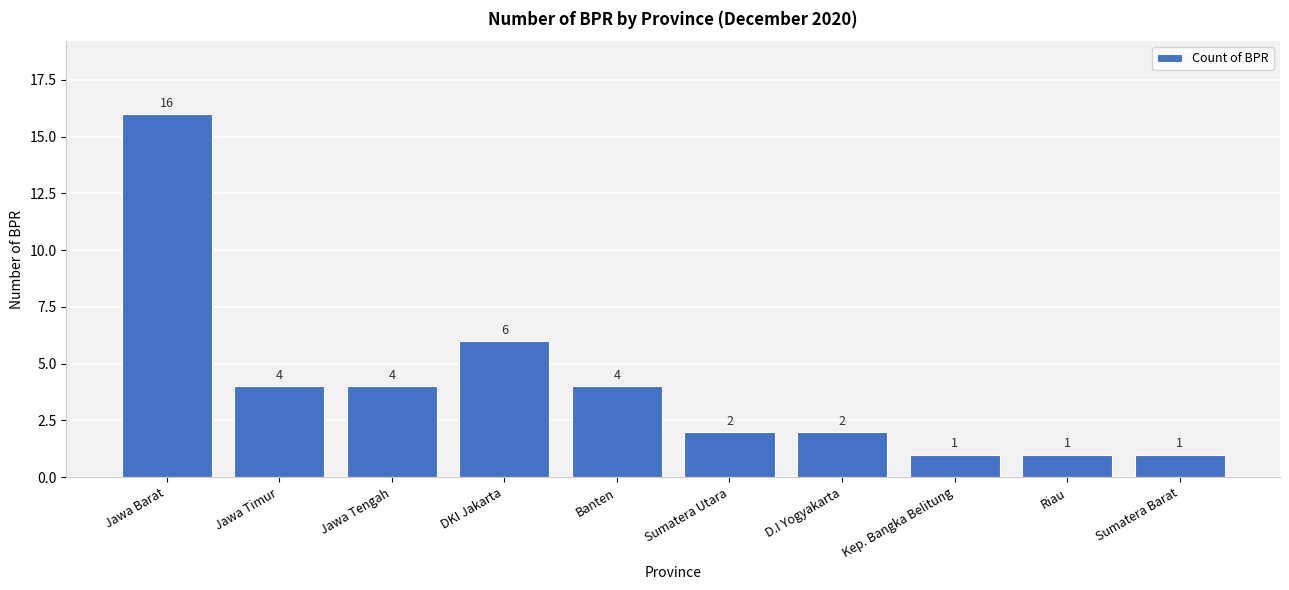

How many data points does each series have?

10